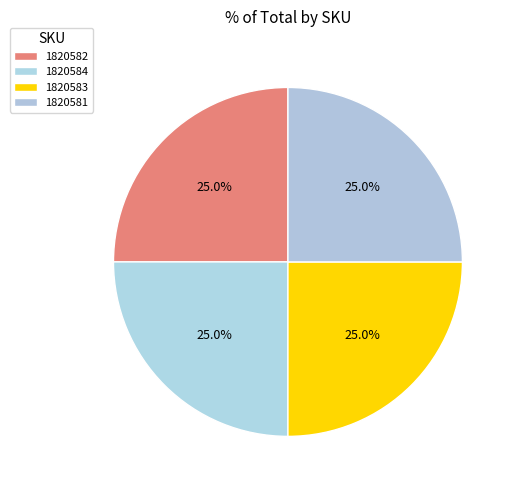

What percentage is the 1820582 slice, to the nearest percent?

25%